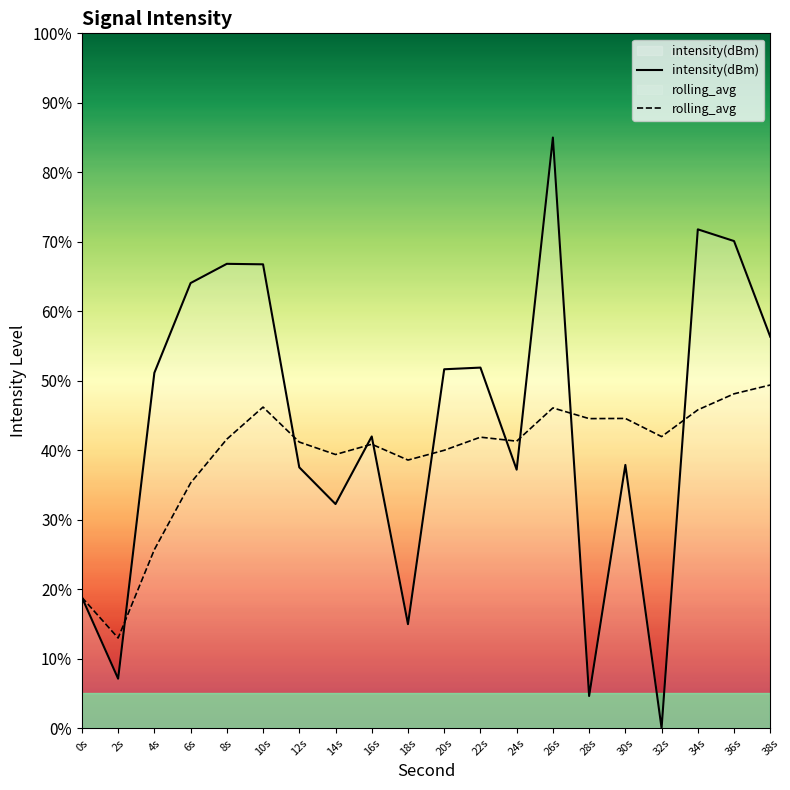

The rolling_avg series shows 35.3 at 6s. True or false?

True